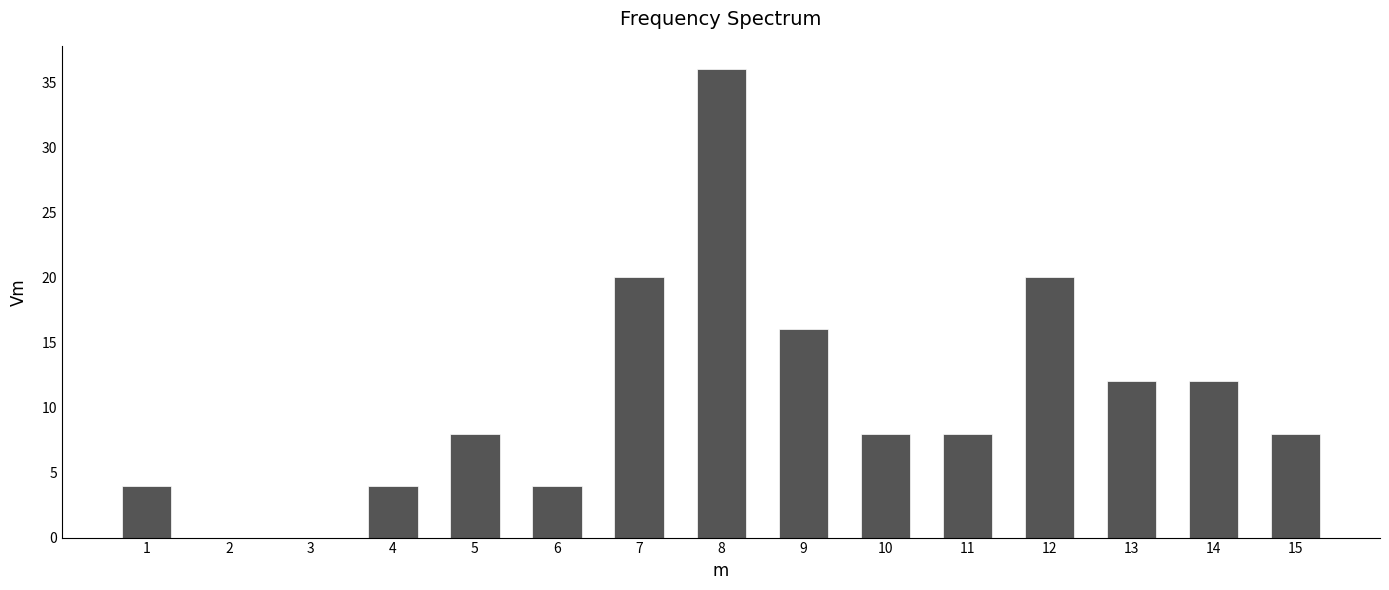

Reading right to left, extract all data points from this chart.

15=8	14=12	13=12	12=20	11=8	10=8	9=16	8=36	7=20	6=4	5=8	4=4	3=0	2=0	1=4